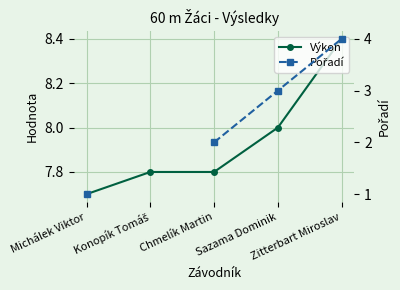

What is the label of the 2nd point from the left?

Konopík Tomáš